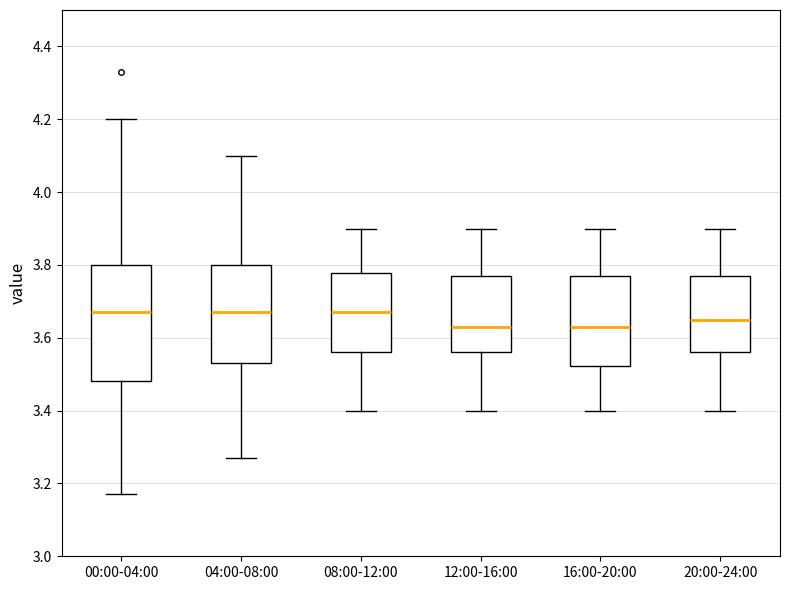

Reading left to right, read every box against the y-axis: the position of its median line, the range the box covers, and the ends of its whiskers. The values are not printed on the chart, so give them approximately, as read against the axis.

00:00-04:00: median 3.68, box 3.48 to 3.80, whiskers 3.18 to 4.20
04:00-08:00: median 3.68, box 3.54 to 3.80, whiskers 3.28 to 4.10
08:00-12:00: median 3.68, box 3.56 to 3.78, whiskers 3.40 to 3.90
12:00-16:00: median 3.64, box 3.56 to 3.78, whiskers 3.40 to 3.90
16:00-20:00: median 3.64, box 3.52 to 3.78, whiskers 3.40 to 3.90
20:00-24:00: median 3.66, box 3.56 to 3.78, whiskers 3.40 to 3.90